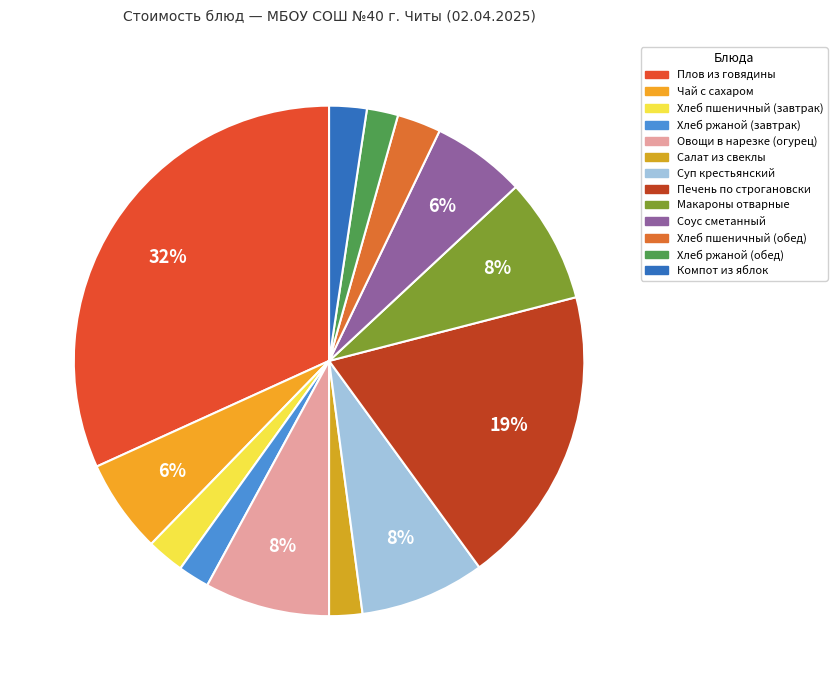

Count the number of slices in the pie.

13